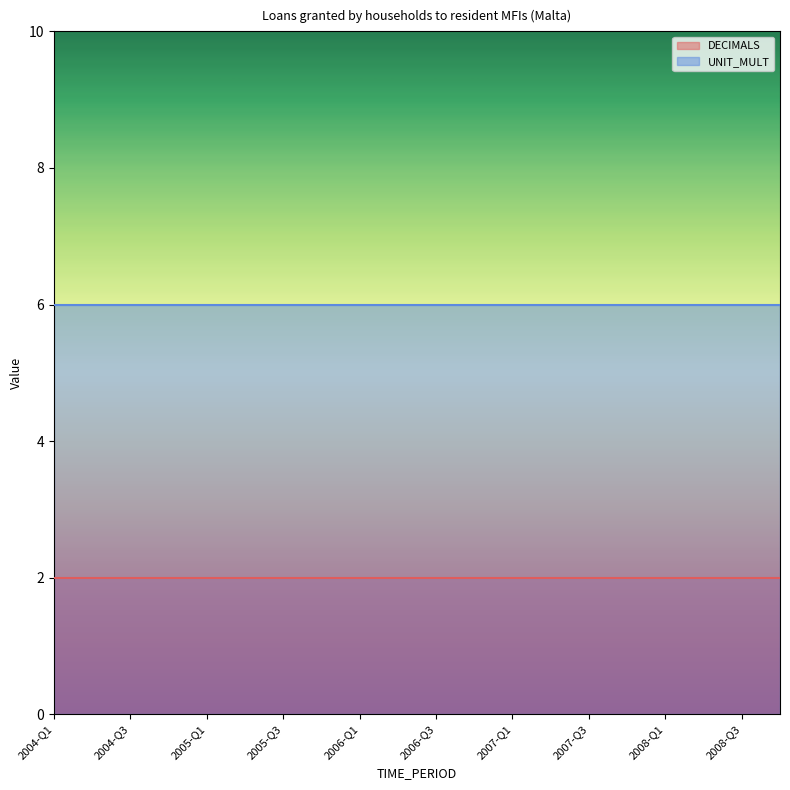

What is the label of the 1st point from the right?

2008-Q4